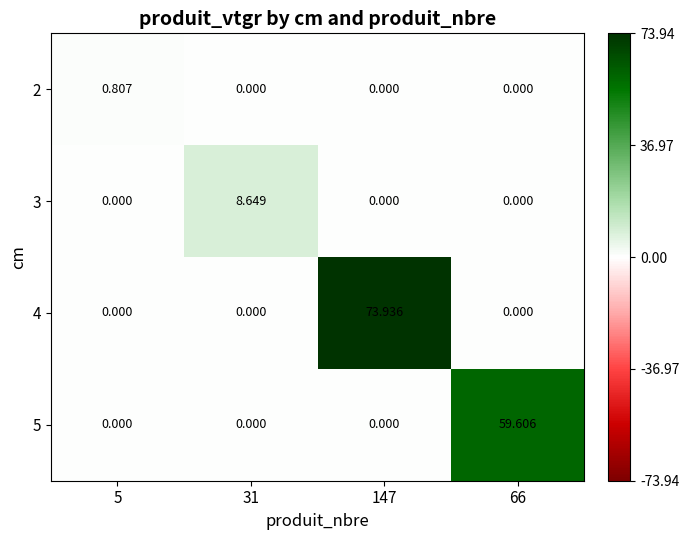

Is the value of 5 at 66 greater than the value of 3 at 5?

Yes